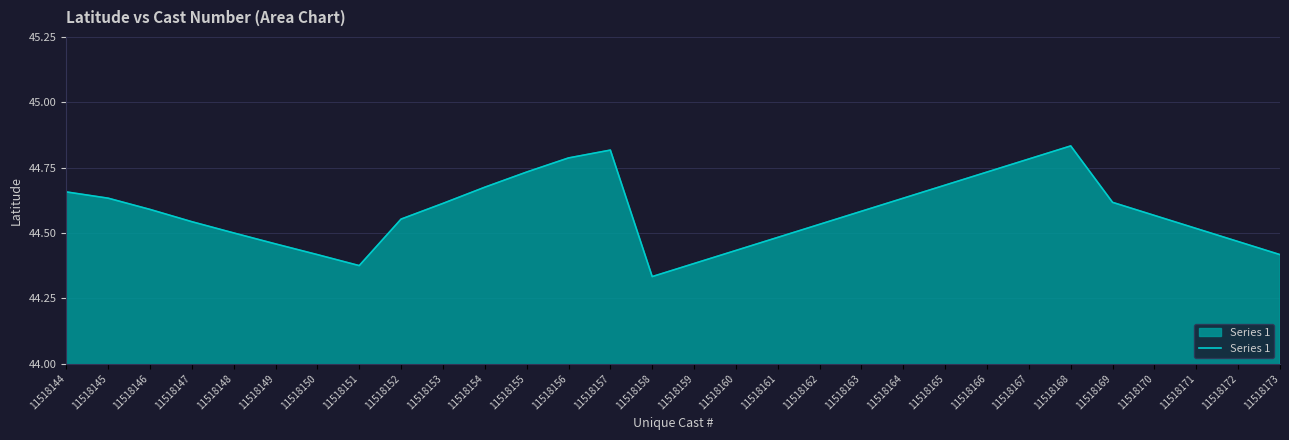

What is the sum of the values at 11518147 and 11518155?

89.3